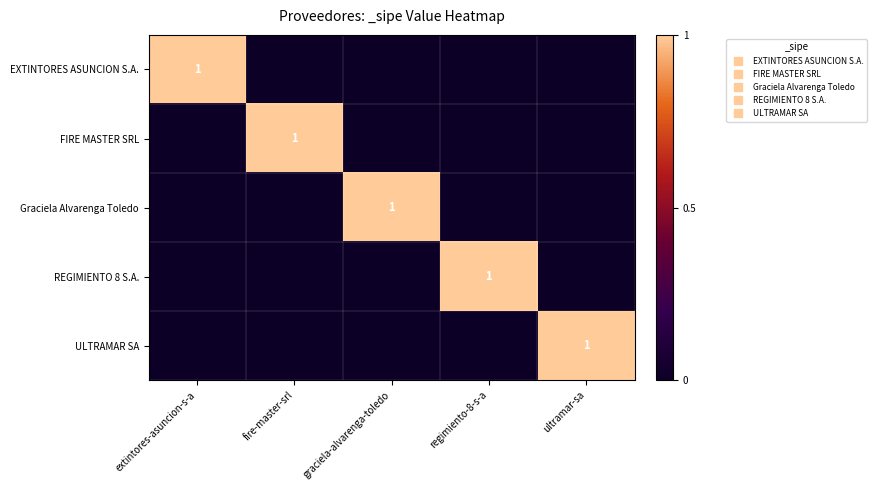

What is the maximum value shown in the chart?

1